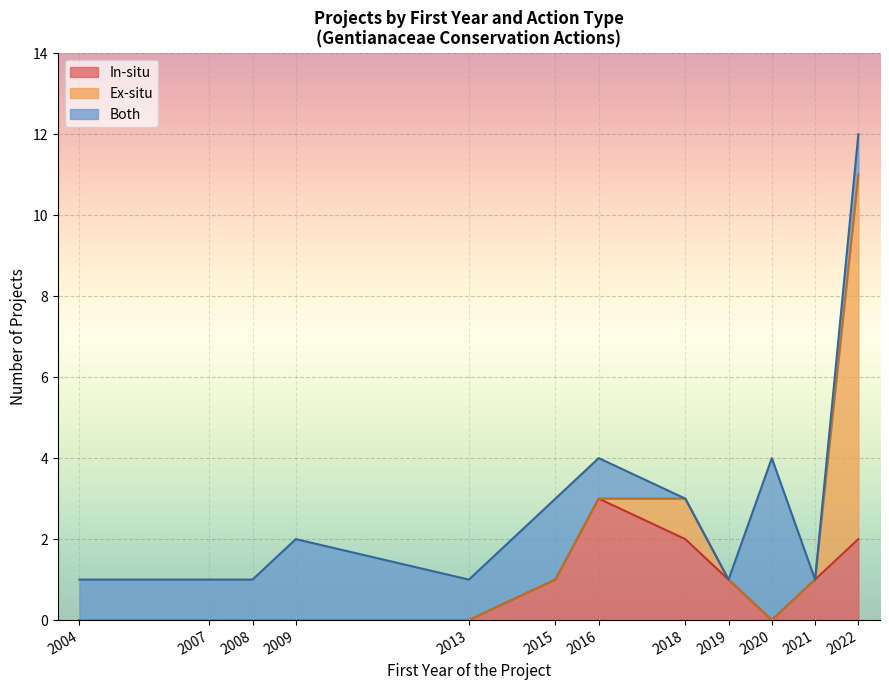

List the series in order of their peak value, lowest first.

In-situ, Both, Ex-situ